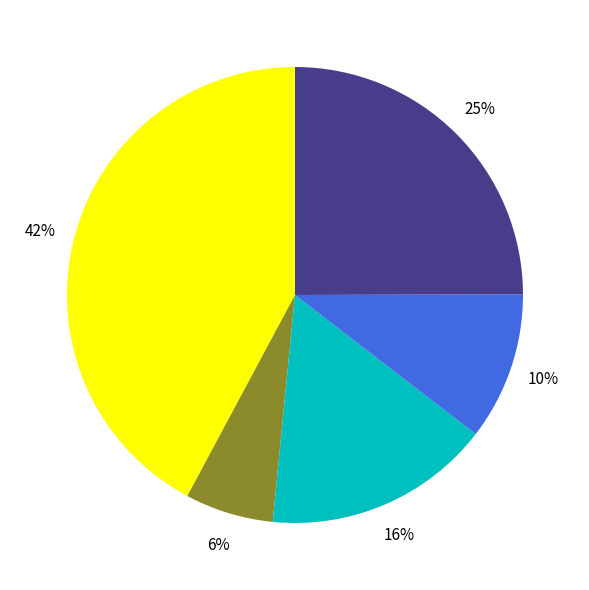

Is there a majority slice in this chart?

No